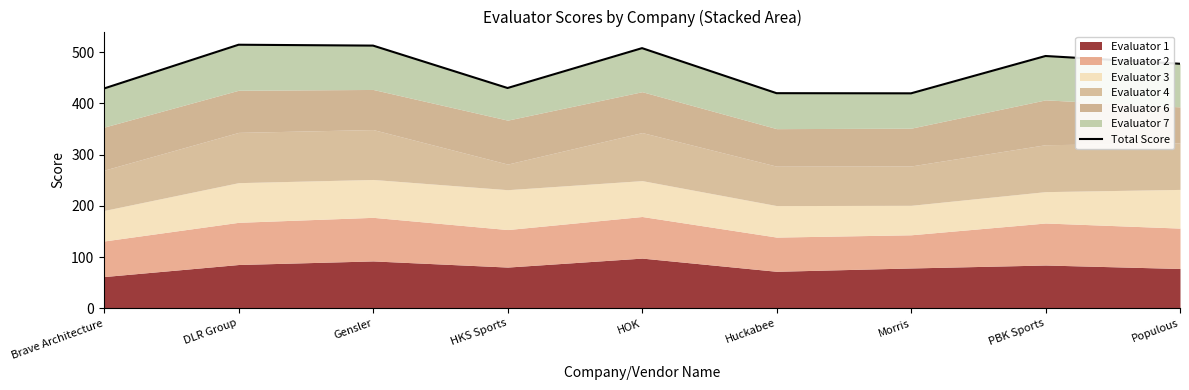

Where does the data first go above 477?

DLR Group